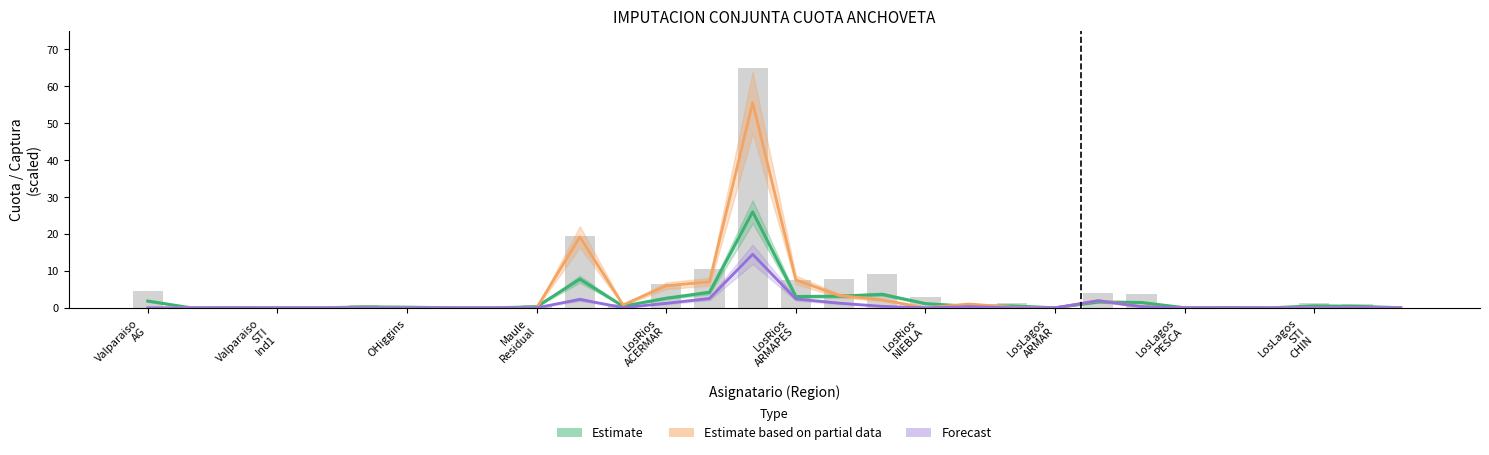

Between OHiggins and Valparaiso AG, which is larger?

Valparaiso AG